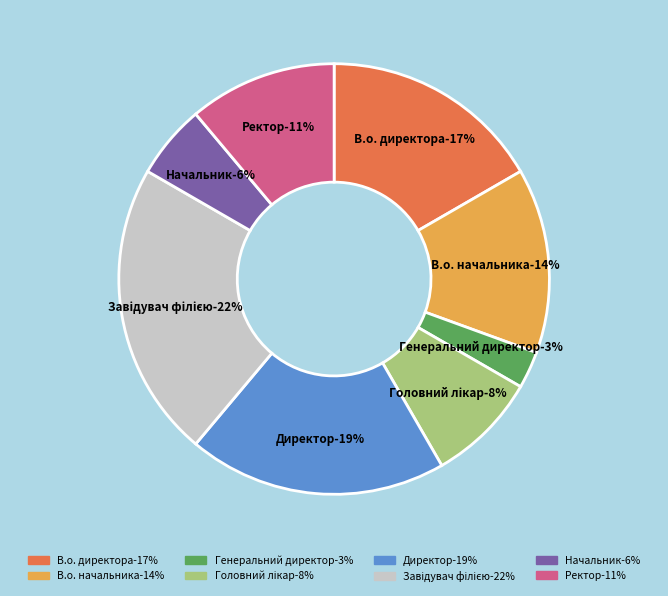

The В.о. директора slice represents 2% of the pie. True or false?

False